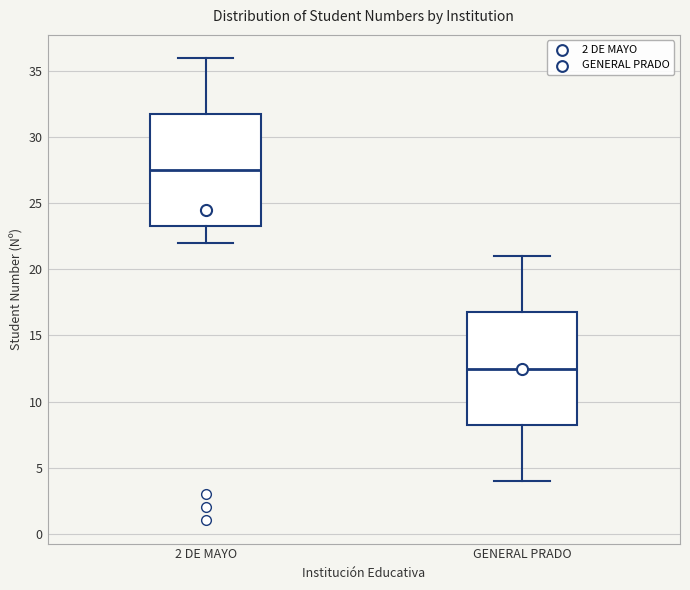

Where does the lower whisker of the box for 2 DE MAYO end on the y-axis? The values are not printed on the chart, so give them approximately, as read against the axis.

22.0